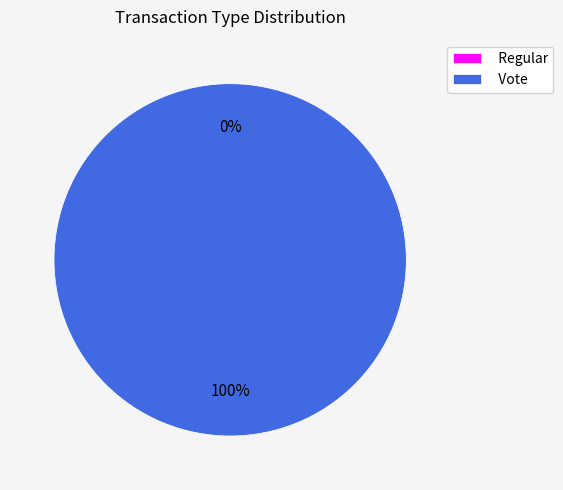

How many segments does this pie chart have?

2